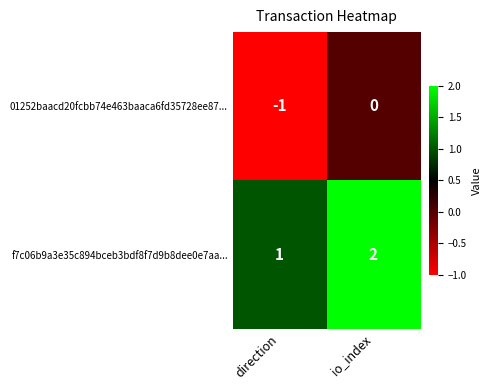

Count the number of categories in the chart.

2